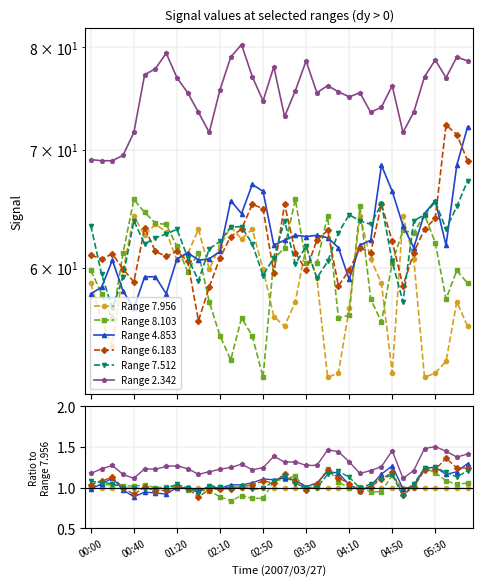

Between which two adjacent categories do Range 8.103 and Range 4.853 first intersect?

00:00 and 00:40